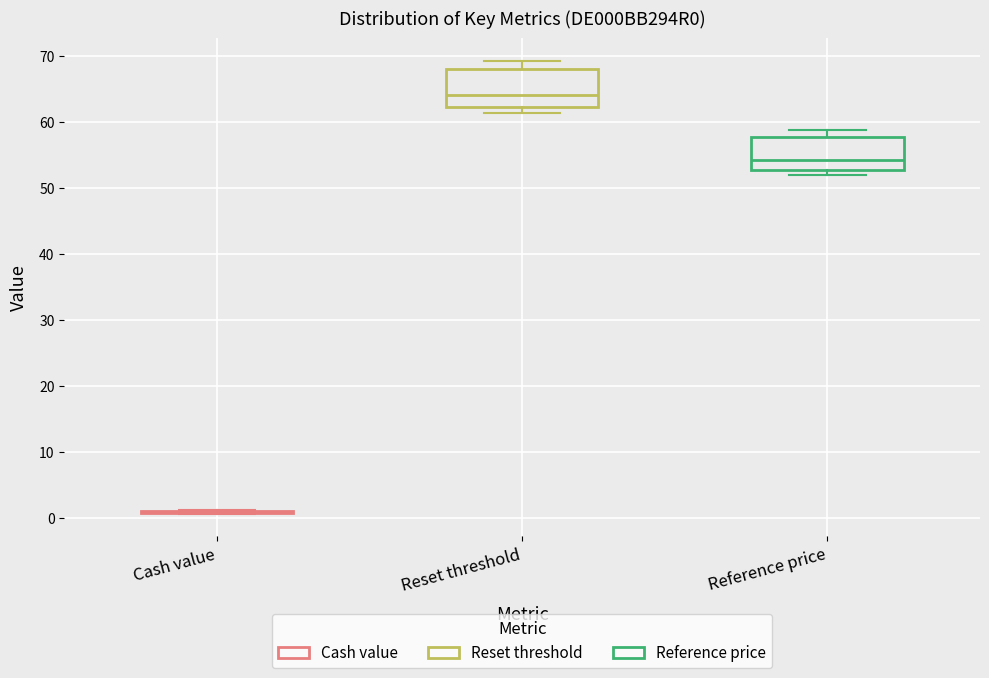

Reading left to right, transcribe this box plot: for each box, give where its median line is, the range the box spans, and where its two whiskers end, as read against the y-axis. The values are not printed on the chart, so give them approximately, as read against the axis.

Cash value: box collapsed to a line at 1, whiskers 1 to 1
Reset threshold: median 64, box 62 to 68, whiskers 61 to 69
Reference price: median 54, box 53 to 58, whiskers 52 to 59